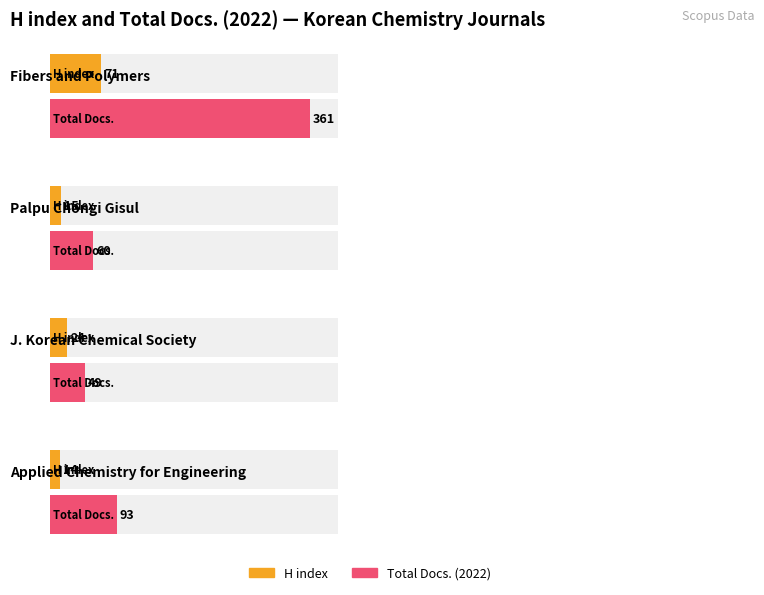

Count the number of categories in the chart.

4